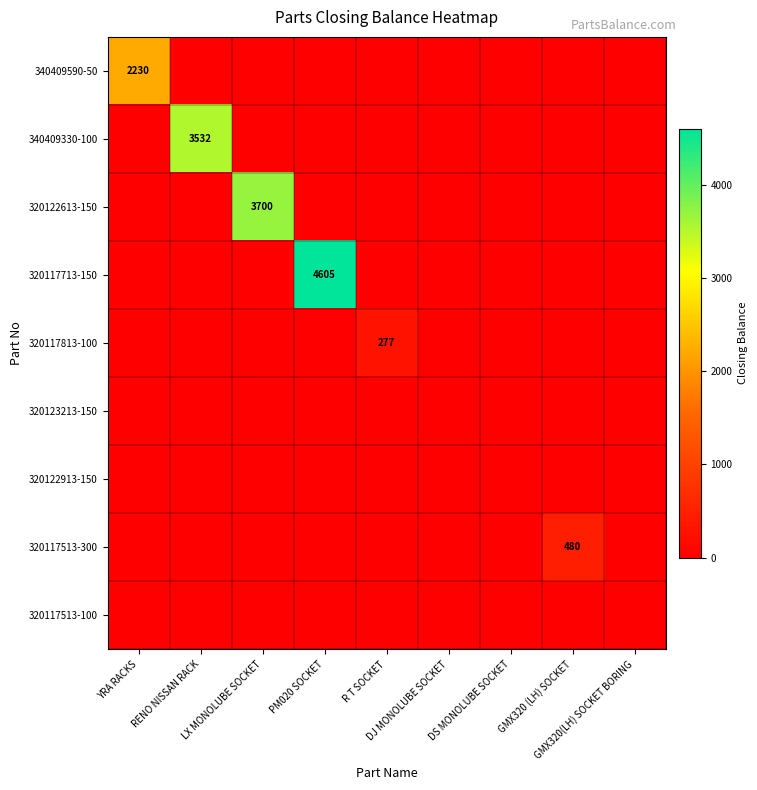

Where is 340409590-50 nearest to the value 1115?

YRA RACKS